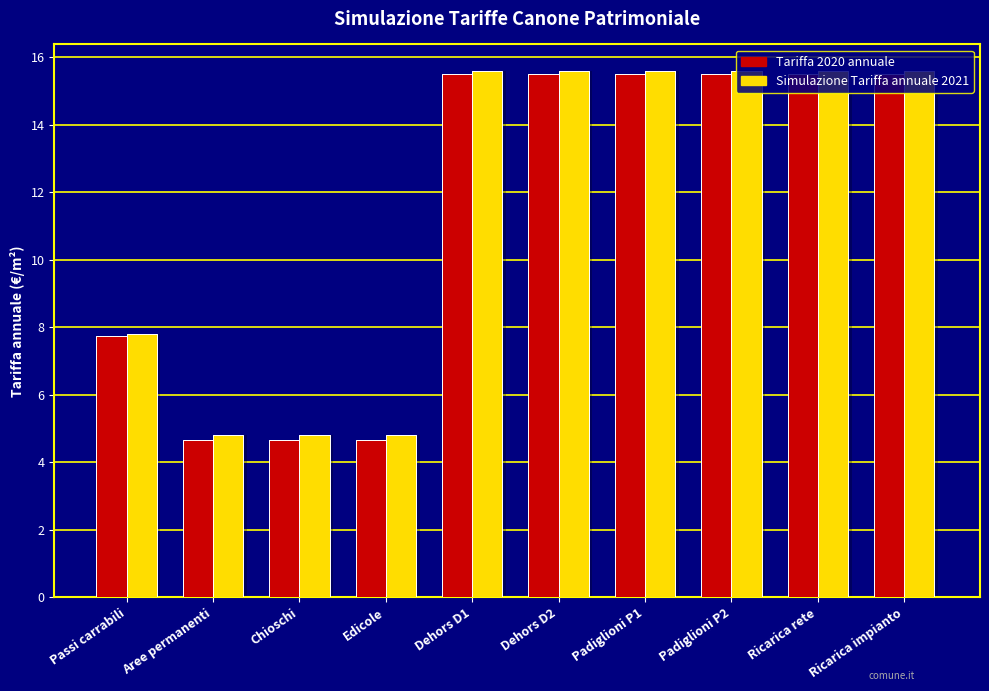

What are all the series names shown in the legend?

Tariffa 2020 annuale, Simulazione Tariffa annuale 2021